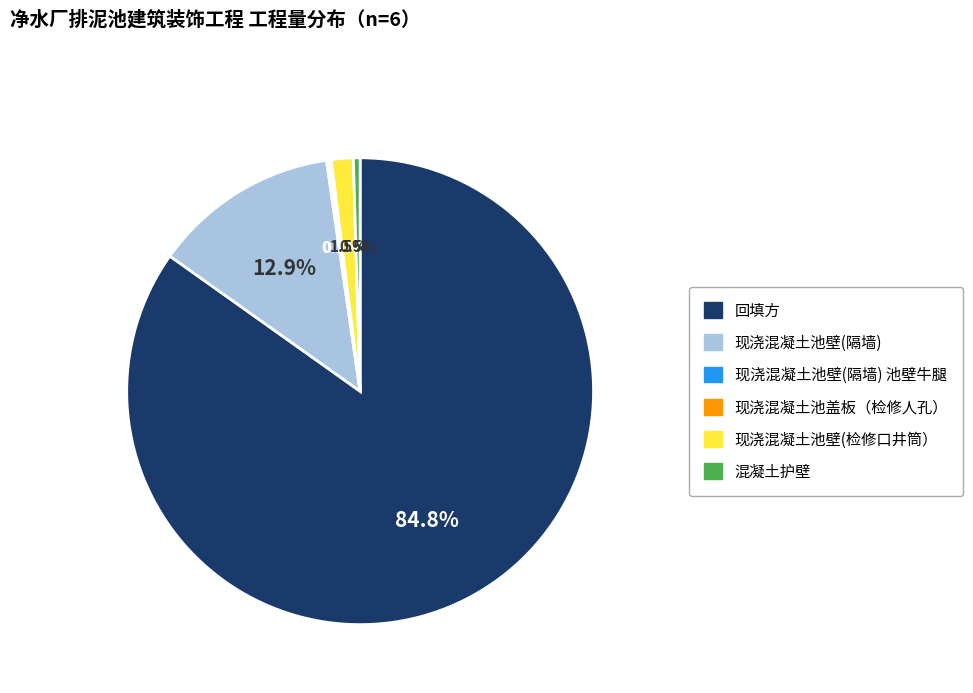

Which slice represents more than half of the pie?

回填方